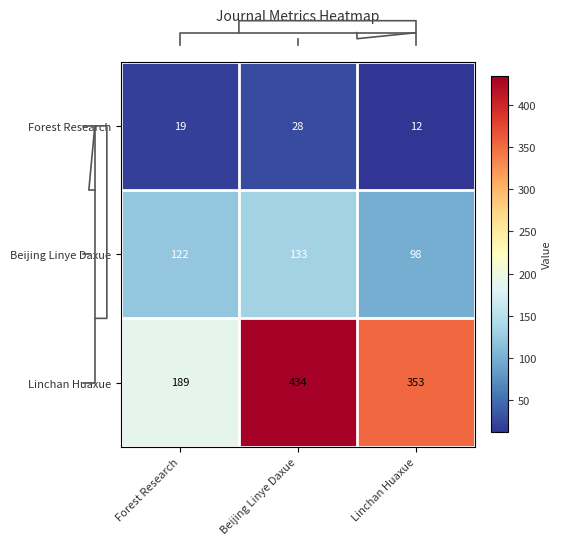

List the series in order of their peak value, lowest first.

Forest Research, Beijing Linye Daxue, Linchan Huaxue